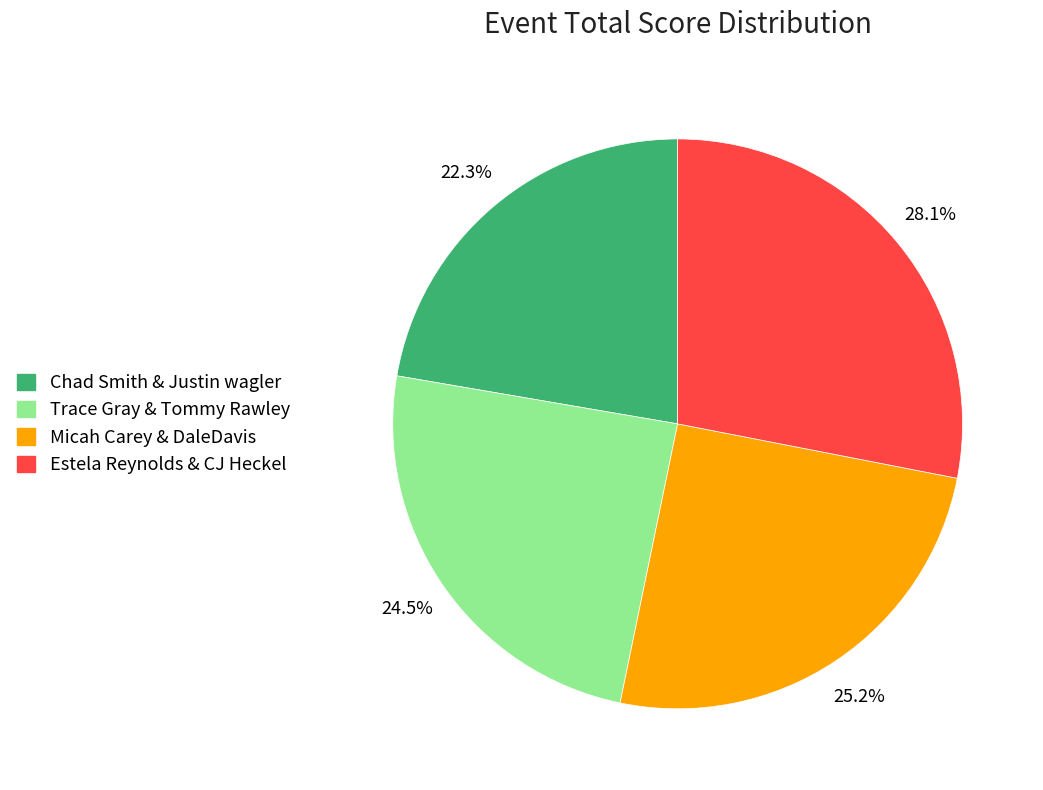

Count the number of slices in the pie.

4